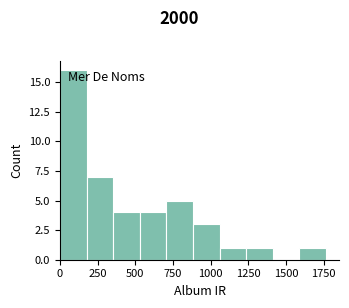

Around what value on the x-axis is the tallest bar? Give the approximate position of its centre, as read against the axis.

100